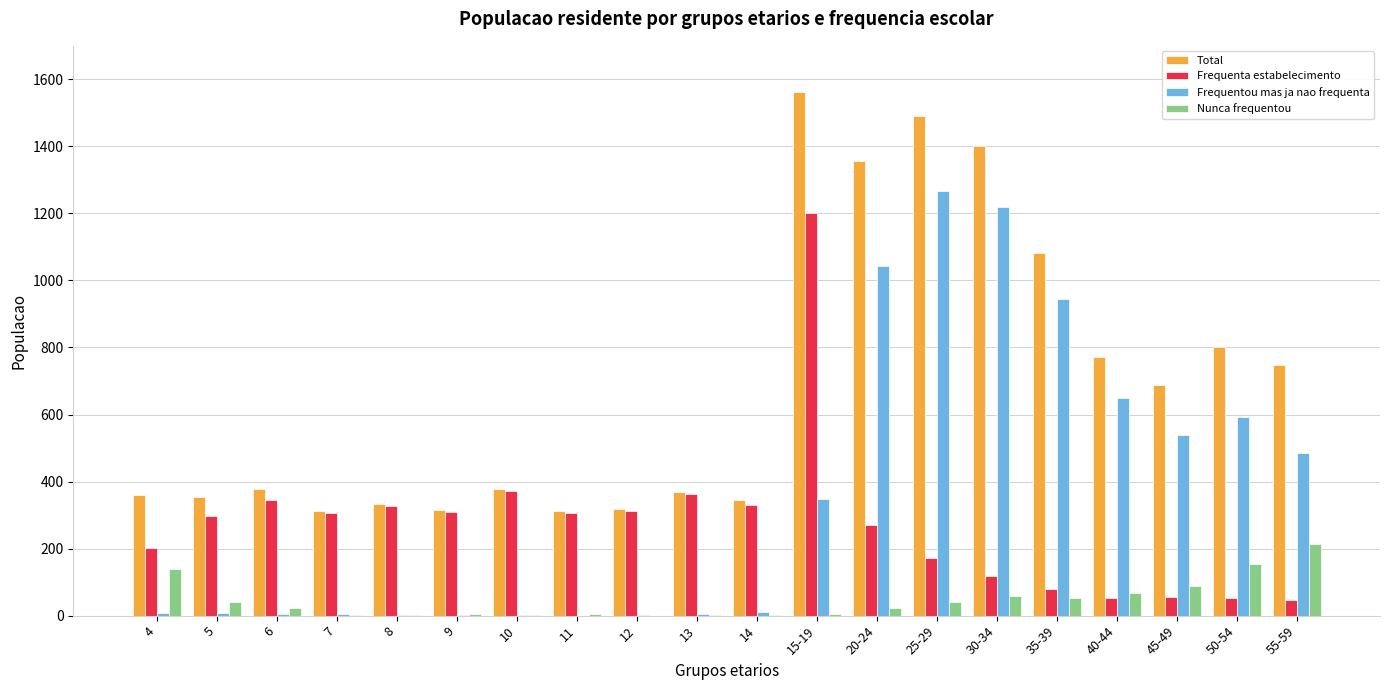

What is the greatest value displayed?

1562